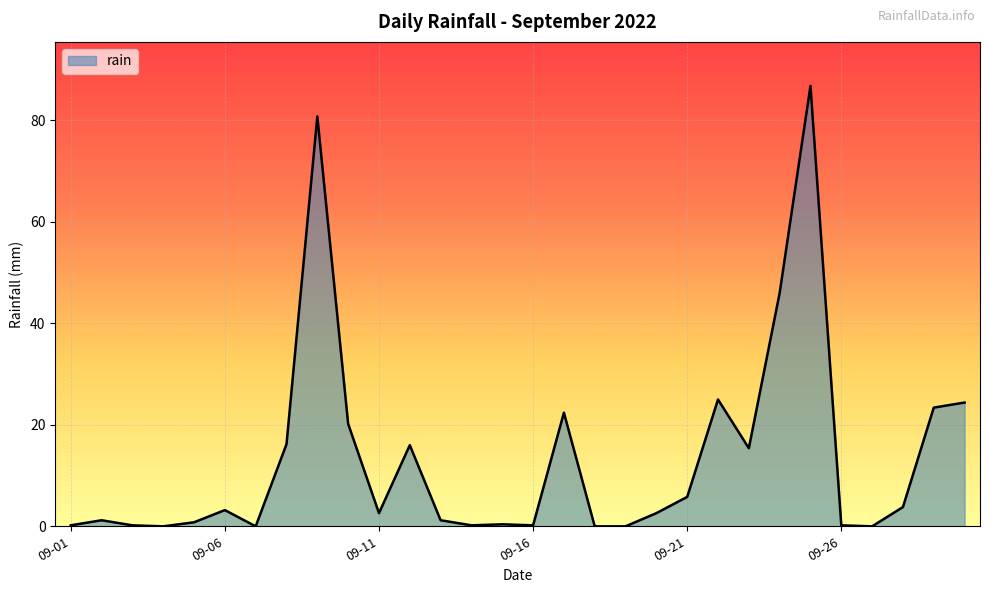

What is the maximum value shown in the chart?

86.8